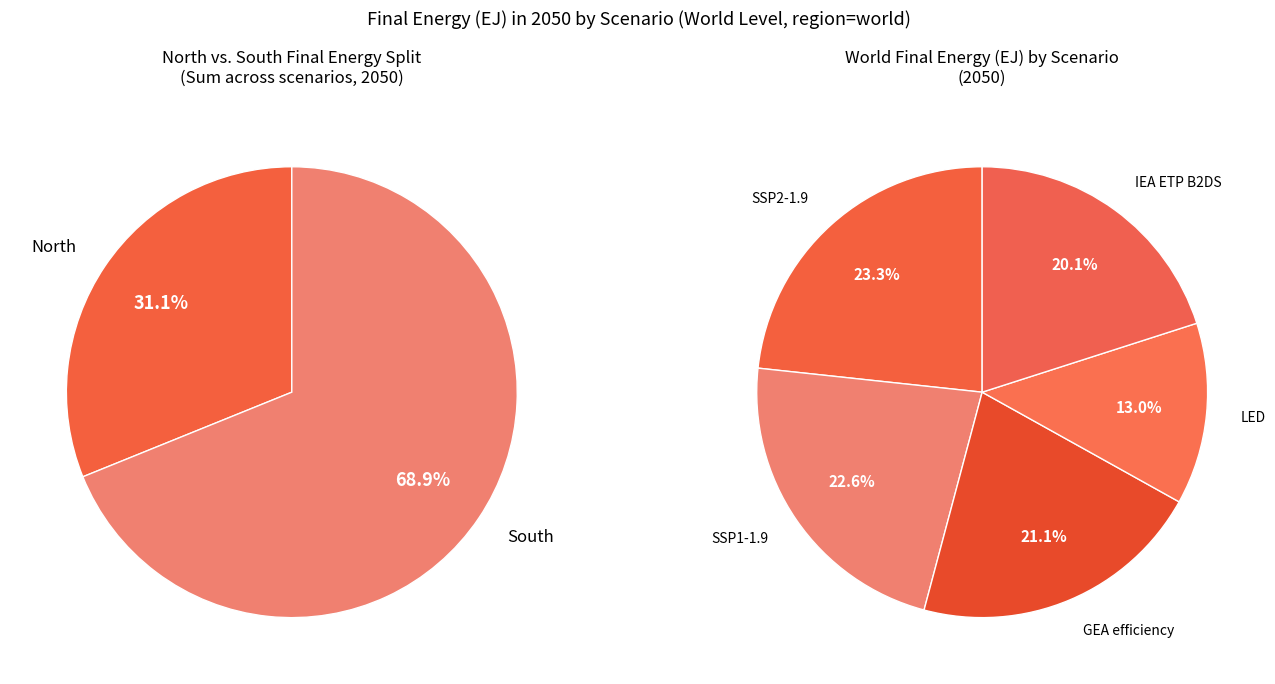

Combined, do GEA efficiency and SSP1-1.9 account for over 50%?

No